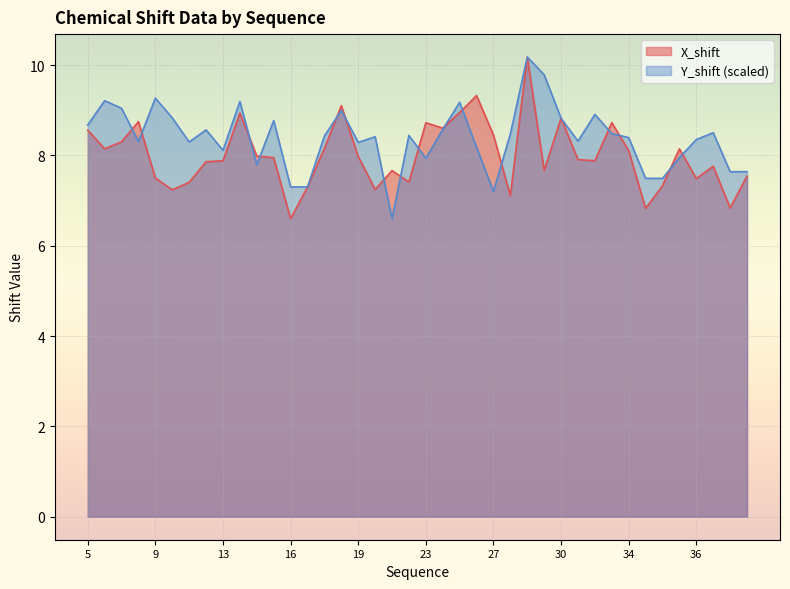

Where is Y_shift nearest to the value 8?

35